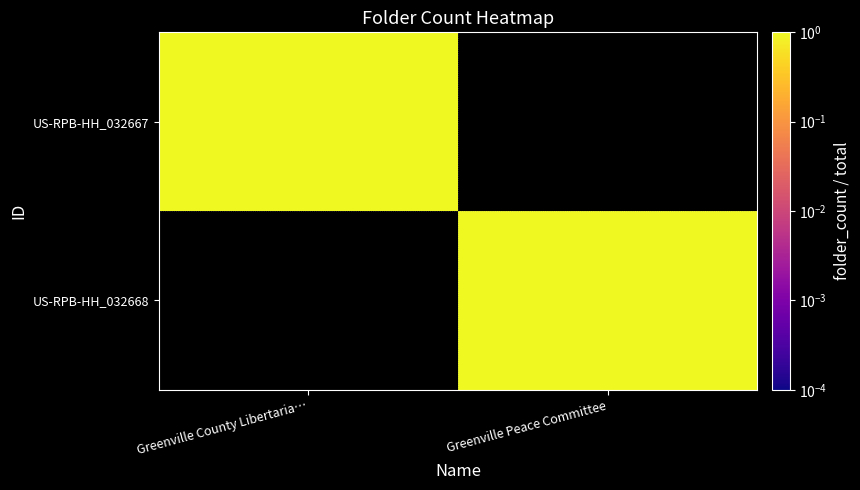

What is the total value across all series at Greenville County Libertaria…?

1